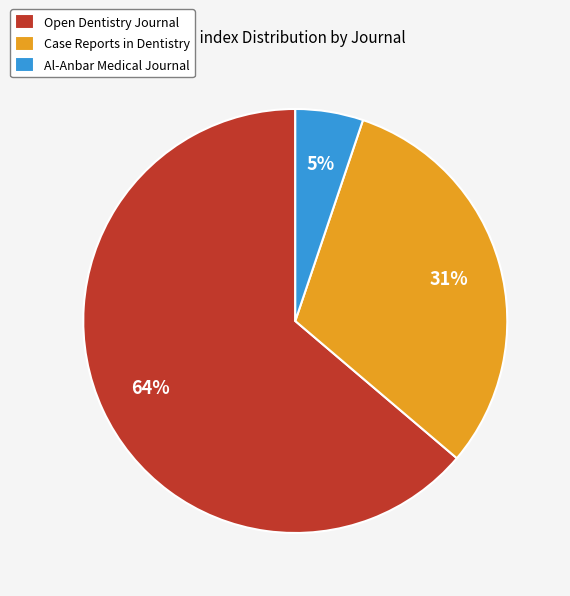

Approximately how many times larger is the value at Open Dentistry Journal compared to Case Reports in Dentistry?

2.1